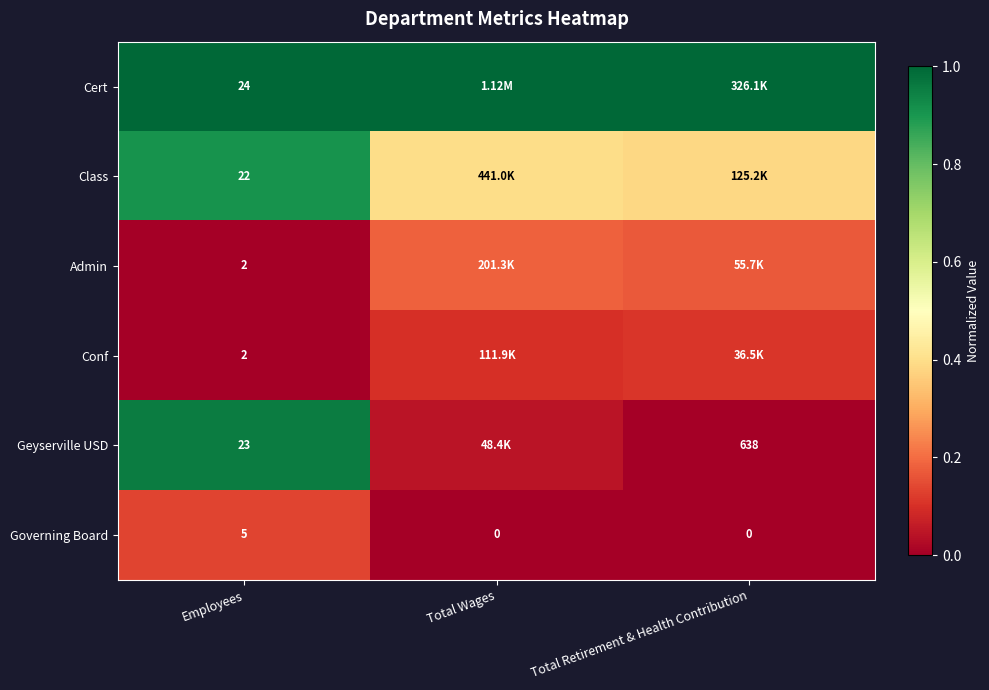

Is the value of Geyserville USD at Total Retirement & Health Contribution greater than the value of Admin at Employees?

Yes